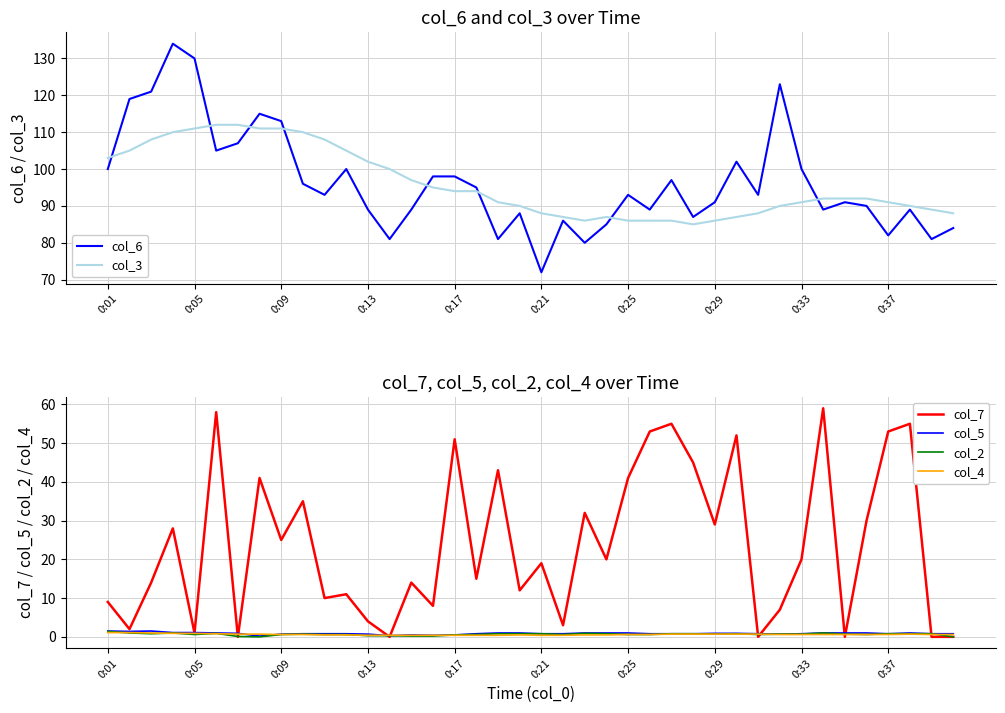

The value of col_3 at 0:37 is 91. True or false?

True